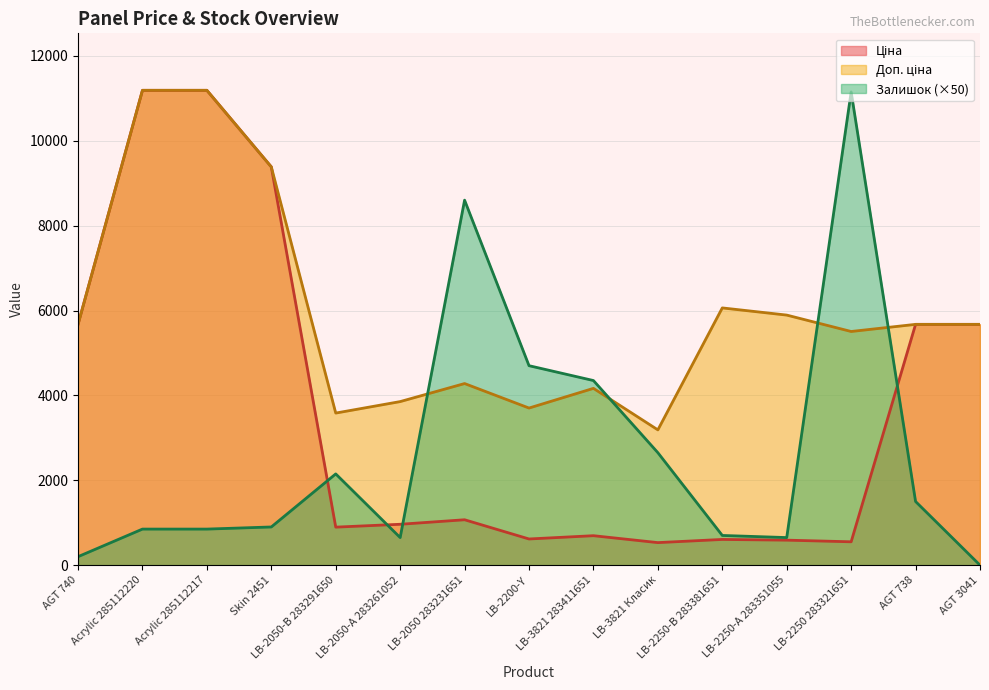

What is the maximum value shown in the chart?

11188.2